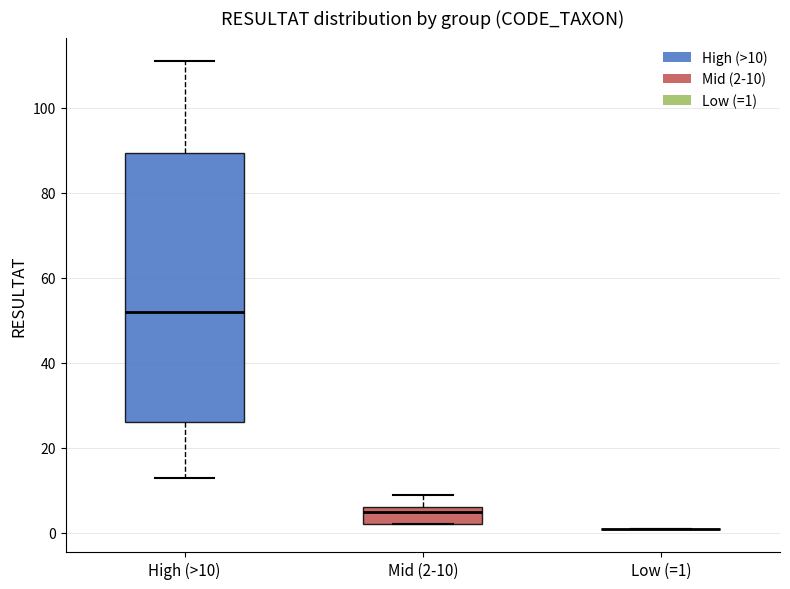

Where is the lower edge of the box for High (>10) on the y-axis? The values are not printed on the chart, so give them approximately, as read against the axis.

26